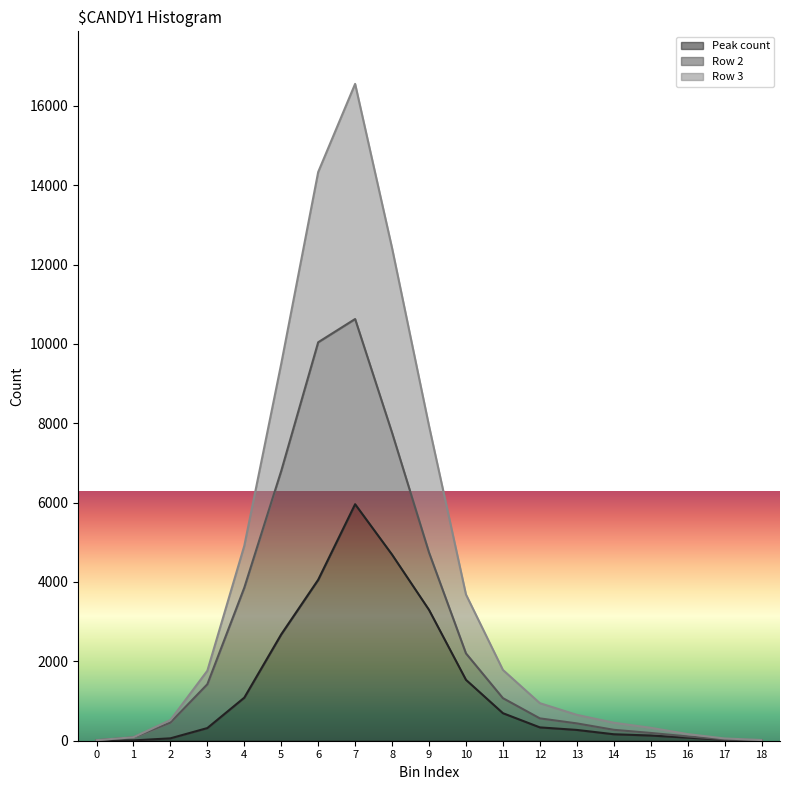

What is the value of the Peak count point at the 1st from the left?

2